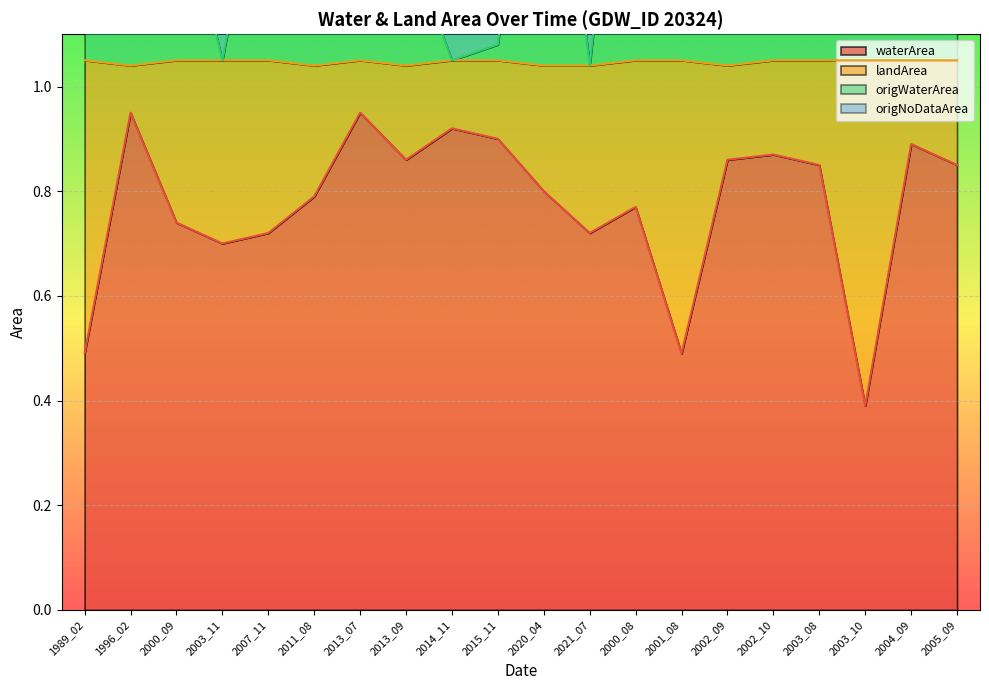

What is the lowest value of the waterArea series?

0.4